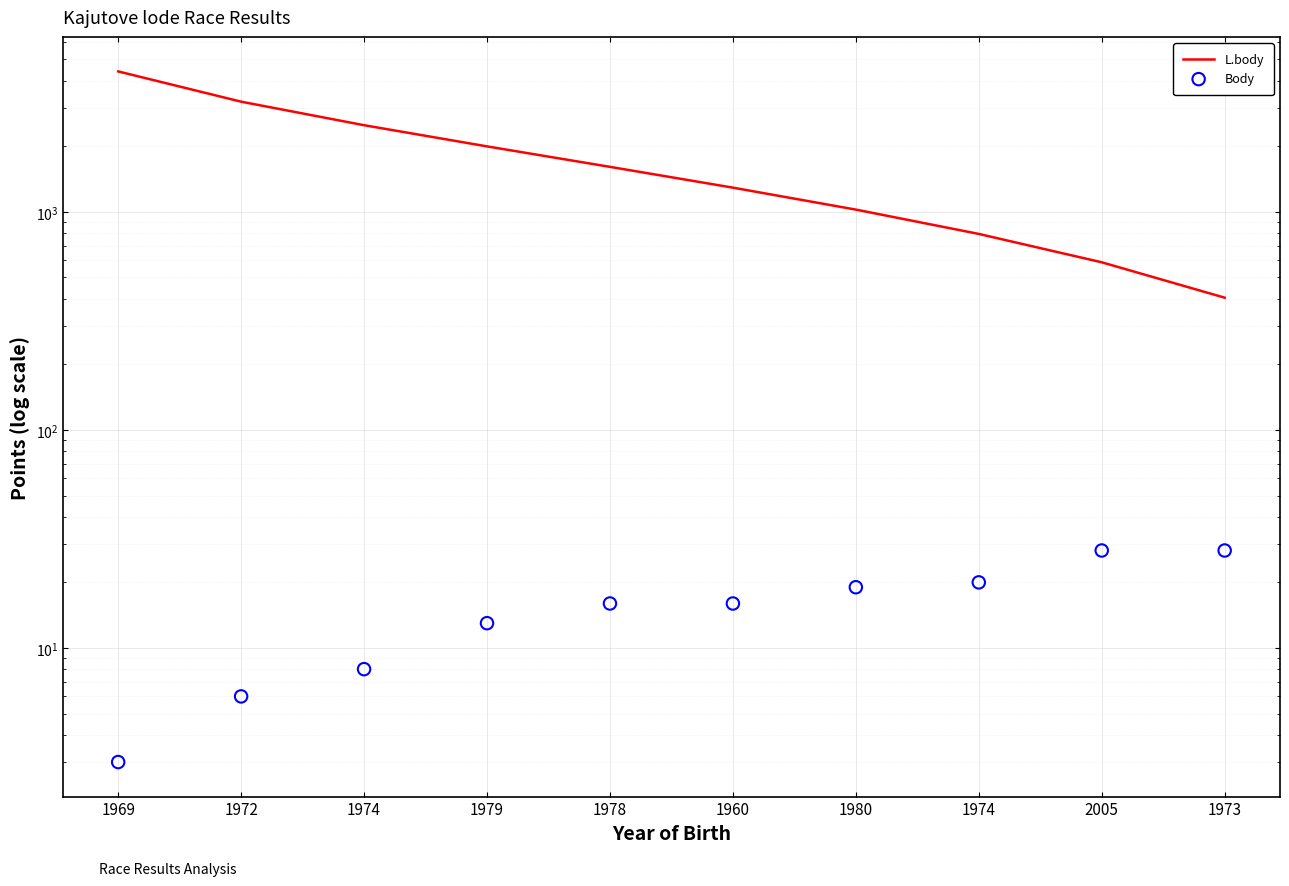

What is the total value across all series at 1972?

3206